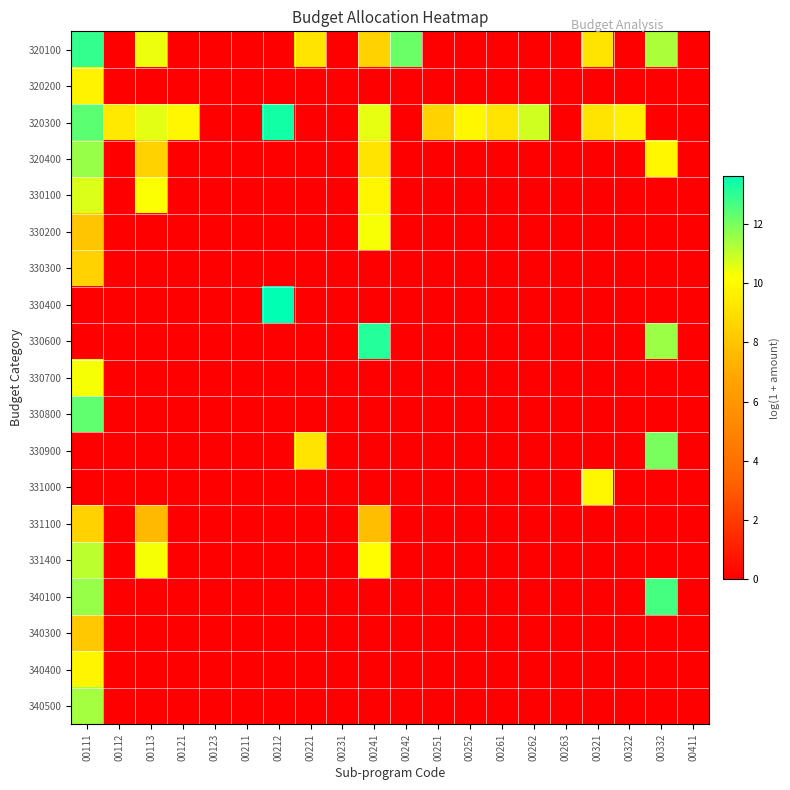

What is the total value across all series at 00221?

18.4